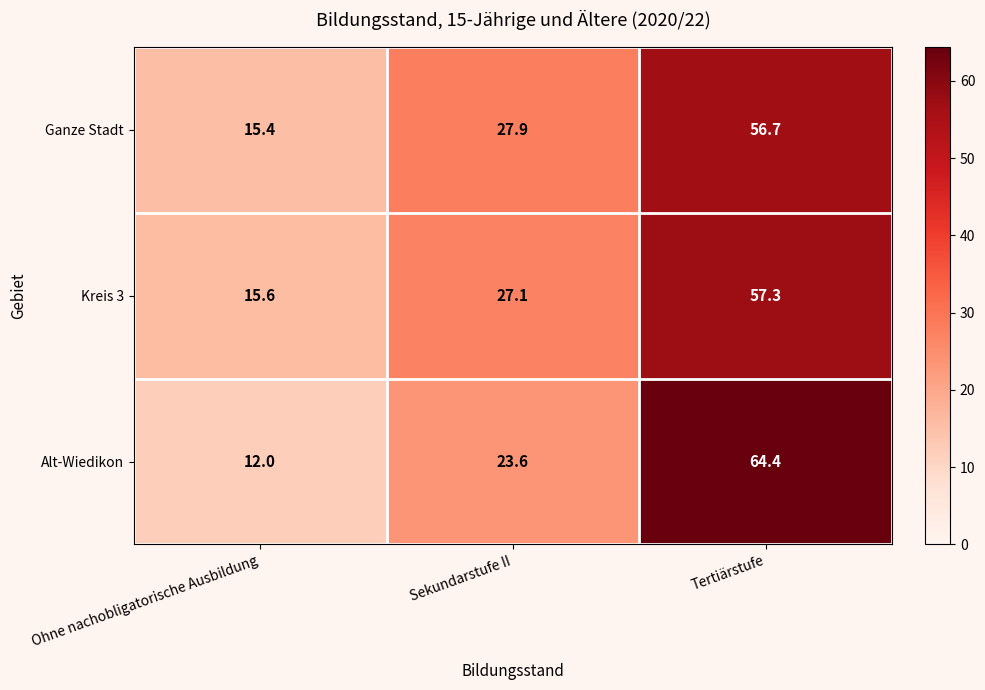

What is the sum of the Alt-Wiedikon values at Ohne nachobligatorische Ausbildung and Tertiärstufe?

76.4